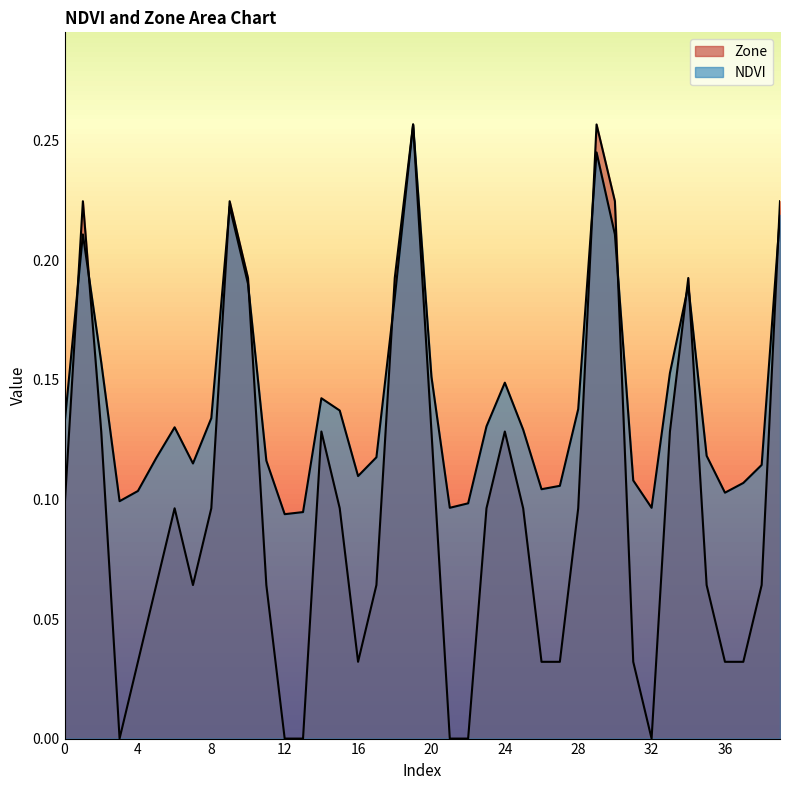

In Zone, how many points are higher than both neighbors (excluding endpoints)?

8